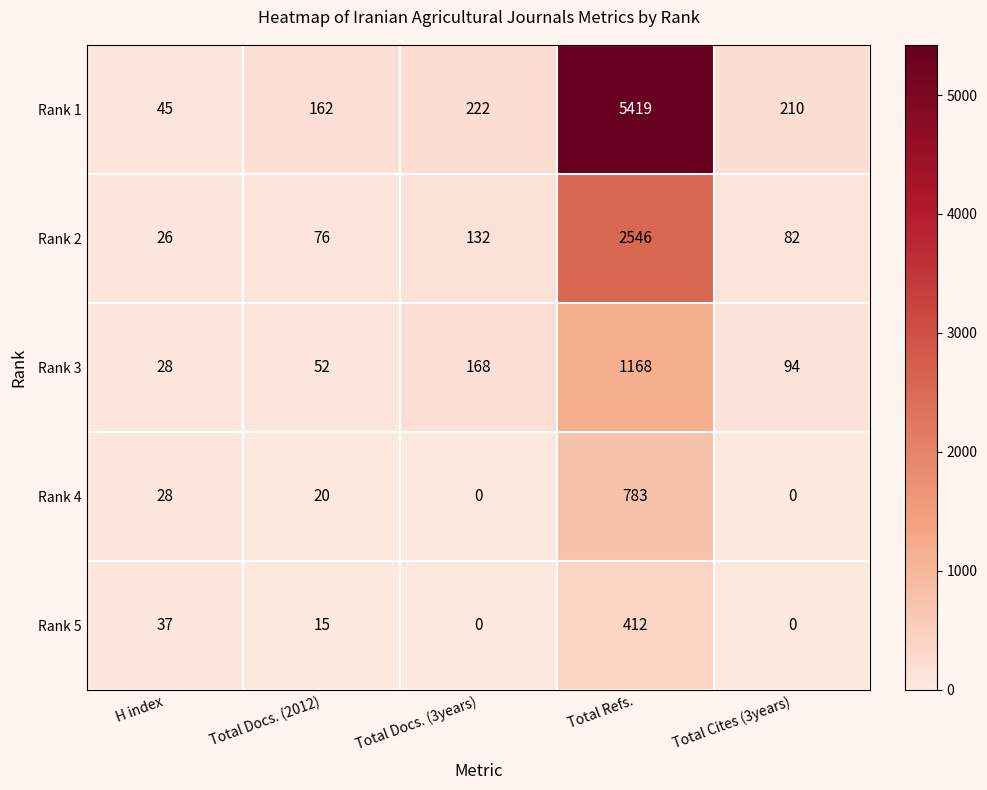

Reading right to left, list all the values displayed in this chart.

Rank 1: Total Cites (3years)=210	Total Refs.=5419	Total Docs. (3years)=222	Total Docs. (2012)=162	H index=45
Rank 2: Total Cites (3years)=82	Total Refs.=2546	Total Docs. (3years)=132	Total Docs. (2012)=76	H index=26
Rank 3: Total Cites (3years)=94	Total Refs.=1168	Total Docs. (3years)=168	Total Docs. (2012)=52	H index=28
Rank 4: Total Cites (3years)=0	Total Refs.=783	Total Docs. (3years)=0	Total Docs. (2012)=20	H index=28
Rank 5: Total Cites (3years)=0	Total Refs.=412	Total Docs. (3years)=0	Total Docs. (2012)=15	H index=37